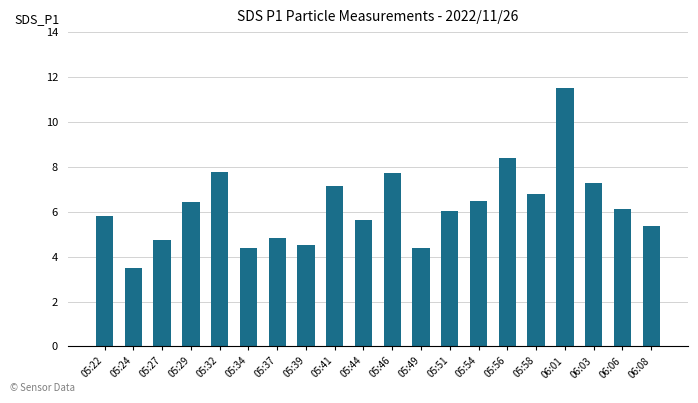

Which has a higher value, 05:22 or 05:27?

05:22